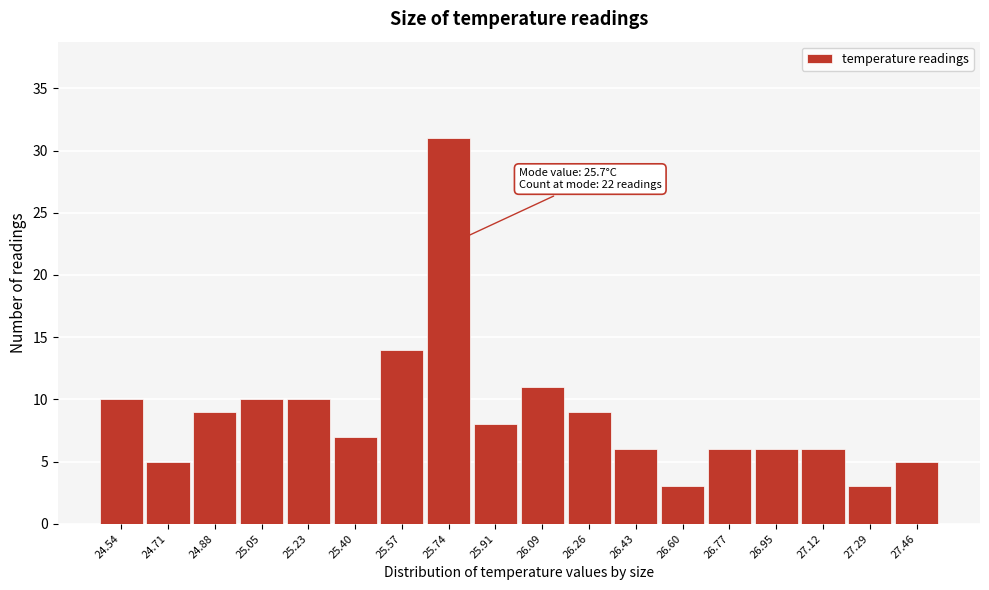

Which range on the x-axis has the tallest bar?

25.66 to 25.82